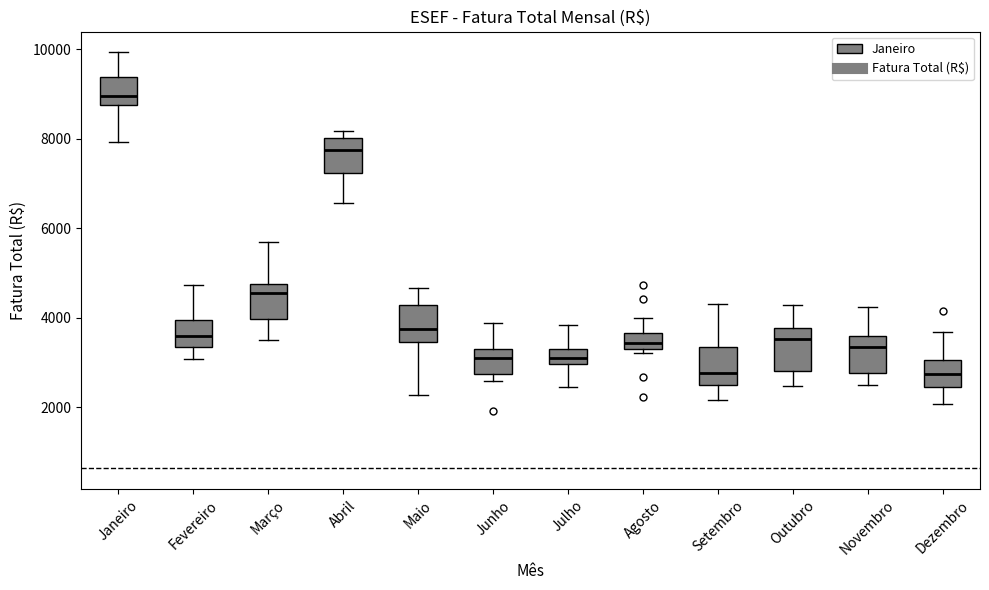

Which box's median line is the highest?

Janeiro